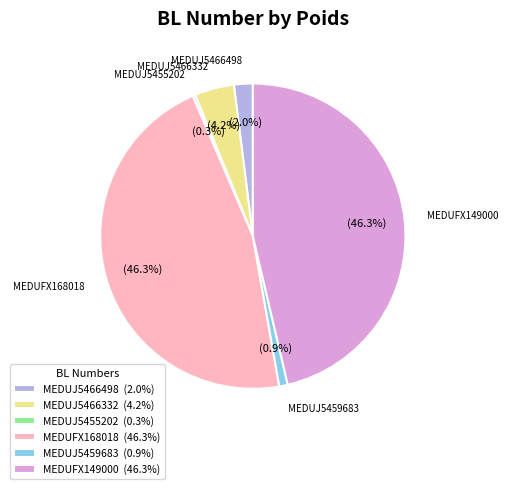

Between MEDUJ5466332 (4.2%) and MEDUJ5466498 (2.0%), which is larger?

MEDUJ5466332 (4.2%)